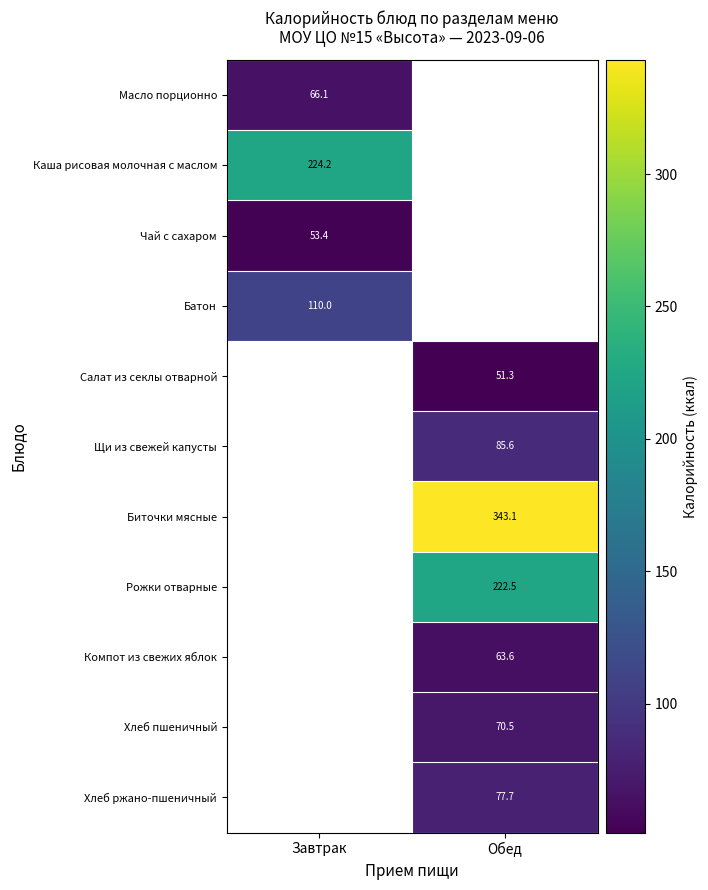

Is it true that Рожки отварные equals 328.4 at Обед?

False